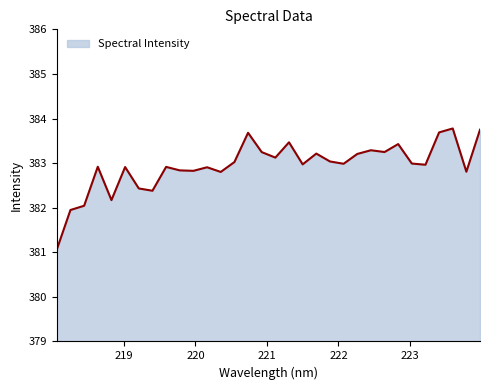

What is the difference between the maximum and minimum values?

2.7